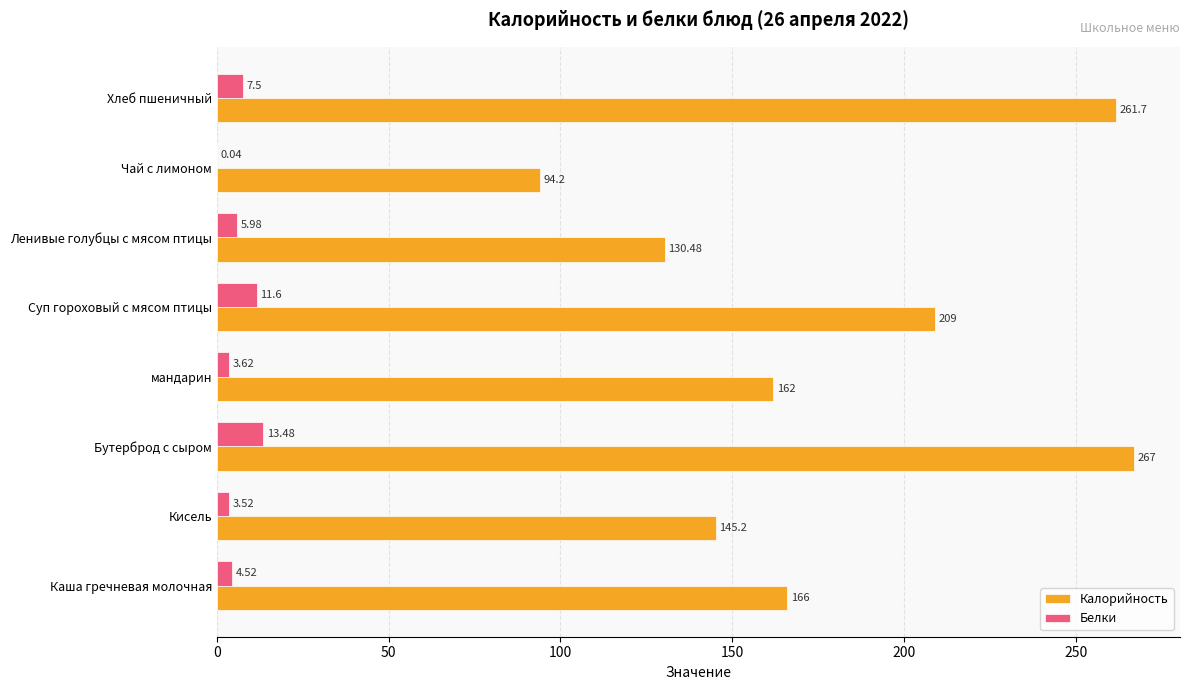

At which label does Белки reach its peak?

Бутерброд с сыром